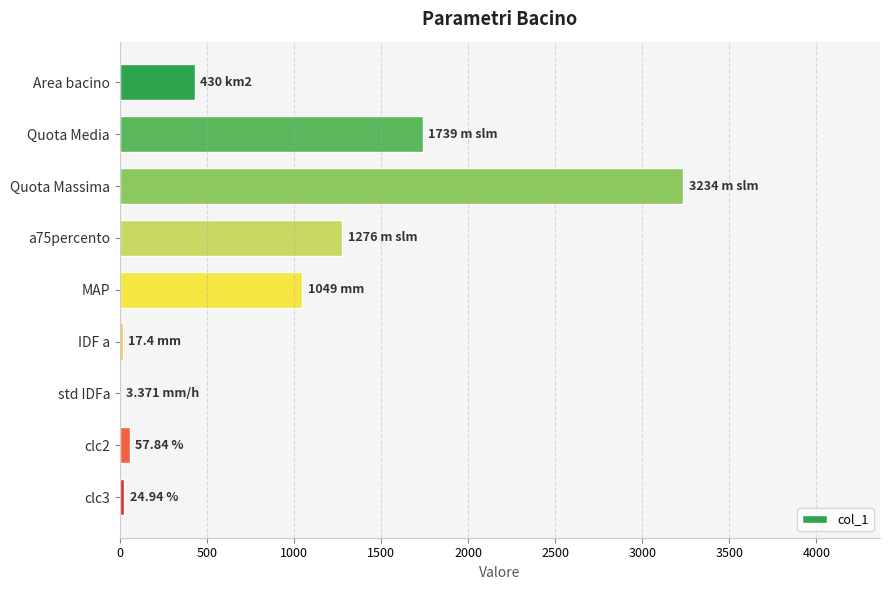

Between MAP and a75percento, which is larger?

a75percento